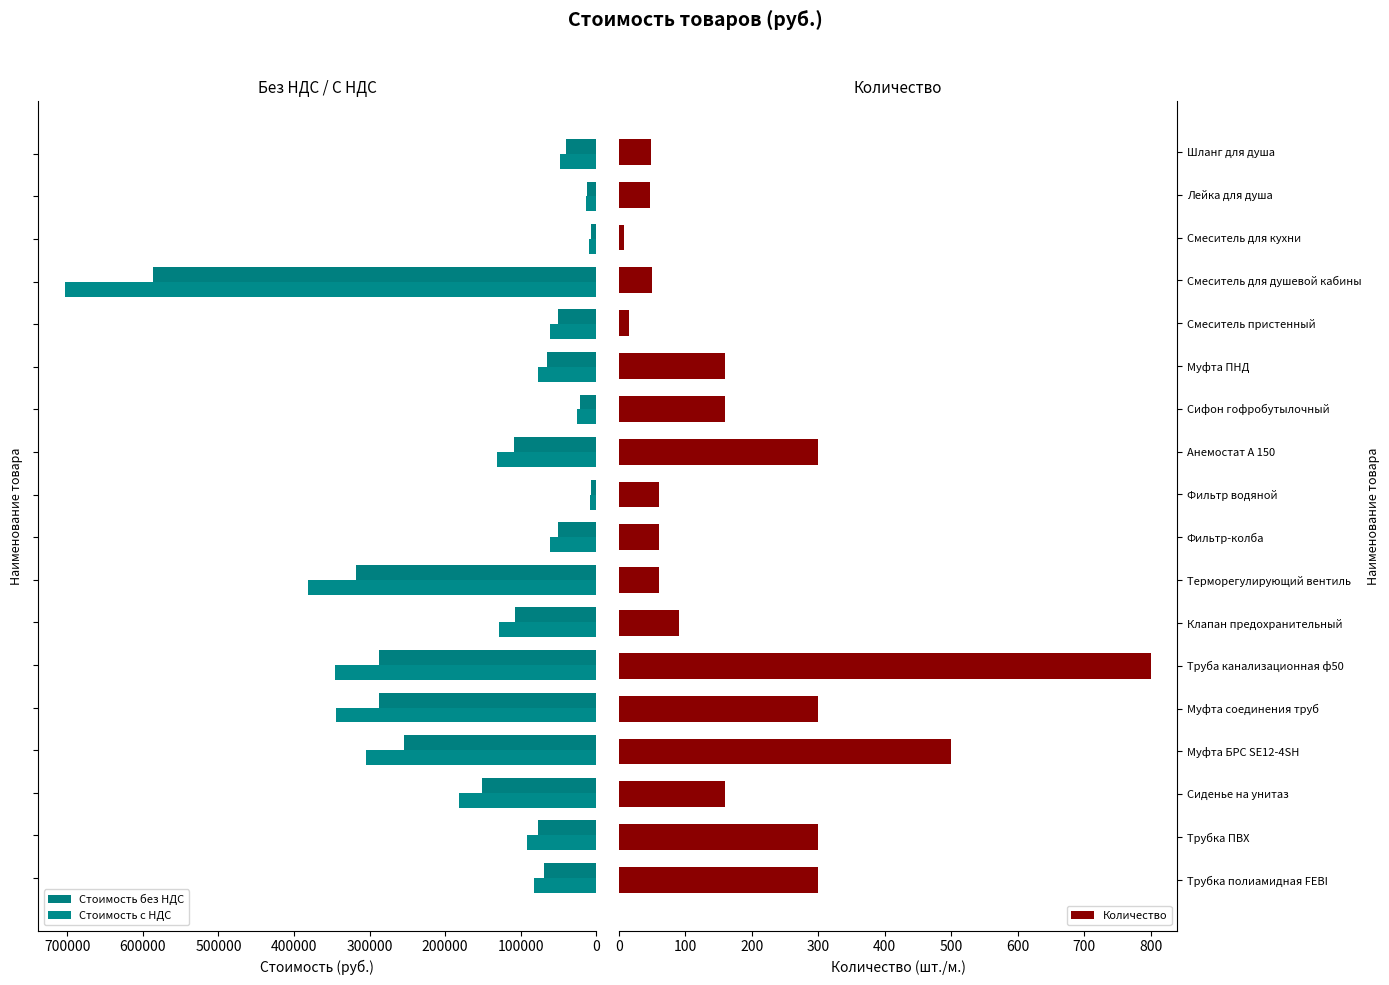

What is the sum of all Количество values?

3417